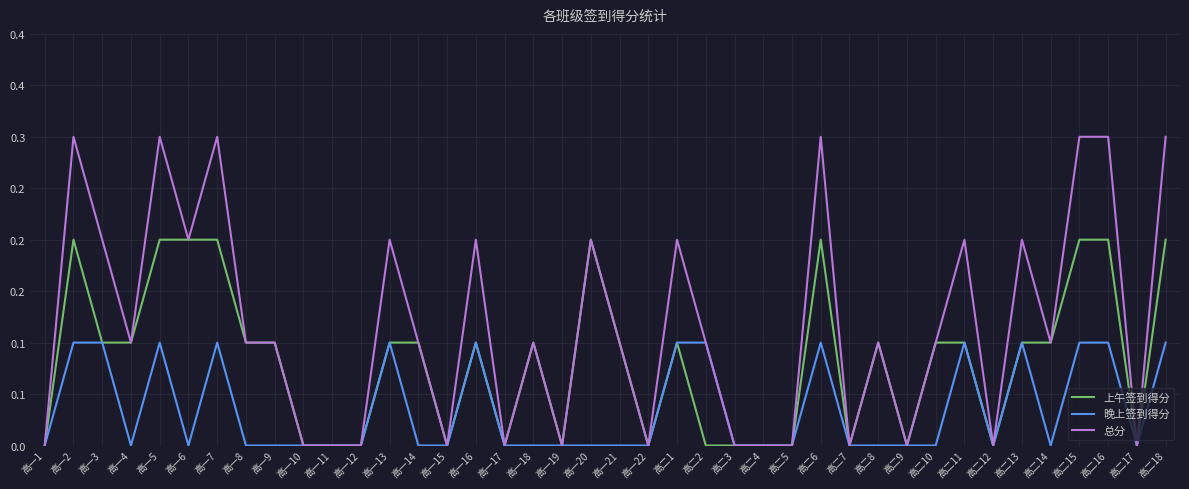

Which series has the largest range (max minus min)?

总分